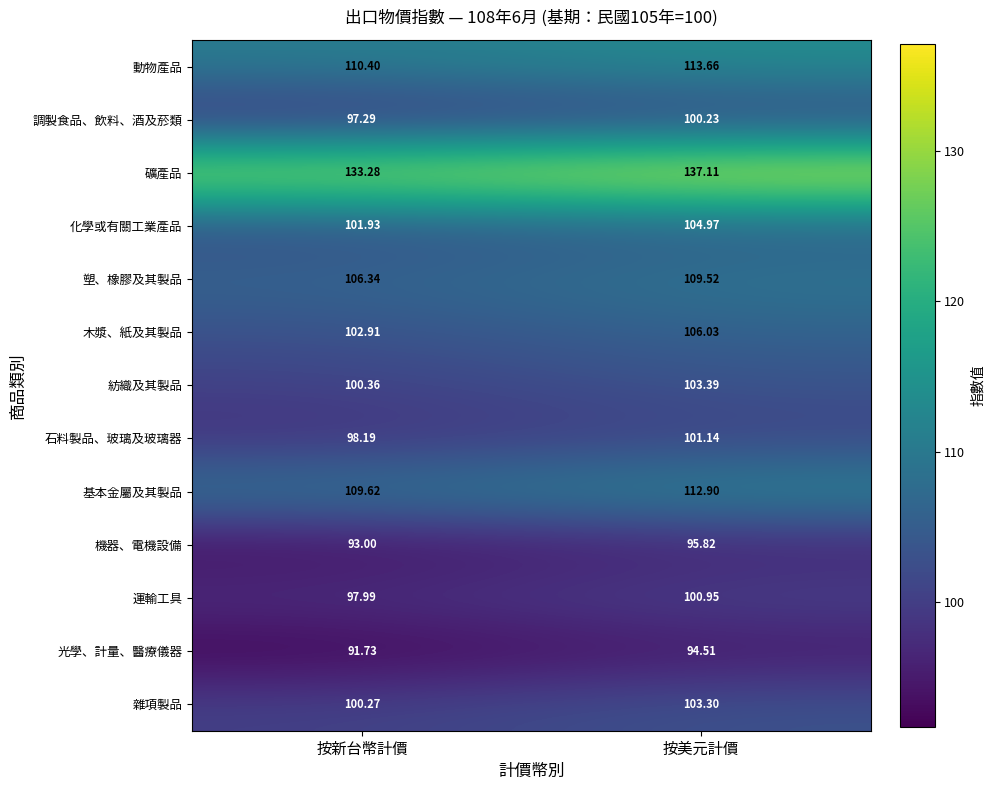

Rank the series at 按美元計價 from lowest to highest value.

光學、計量、醫療儀器, 機器、電機設備, 調製食品、飲料、酒及菸類, 運輸工具, 石料製品、玻璃及玻璃器, 雜項製品, 紡織及其製品, 化學或有關工業產品, 木漿、紙及其製品, 塑、橡膠及其製品, 基本金屬及其製品, 動物產品, 礦產品